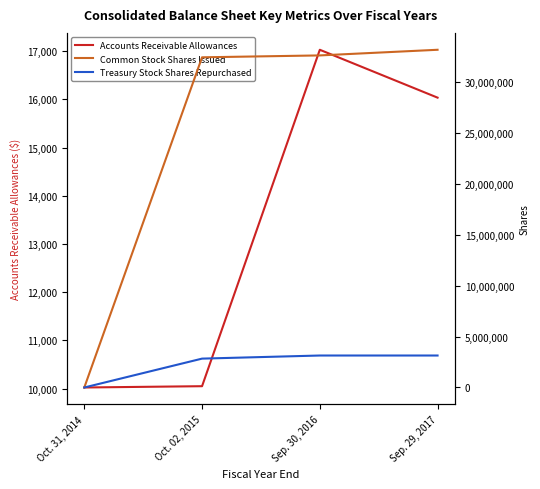

What is the sum of the Common Stock Shares Issued values at Sep. 29, 2017 and Sep. 30, 2016?

65681725